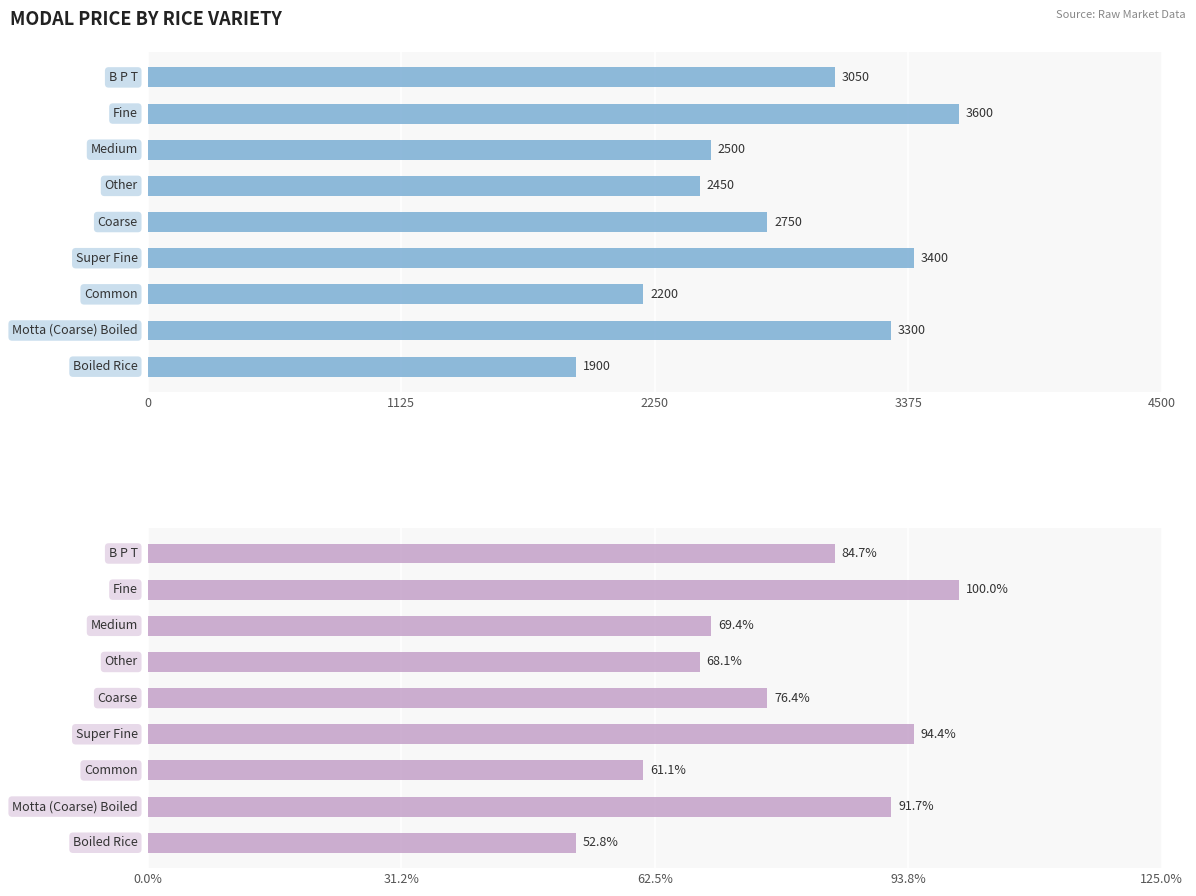

Reading left to right, what are all the values shown in this chart?

3050	3600	2500	2450	2750	3400	2200	3300	1900